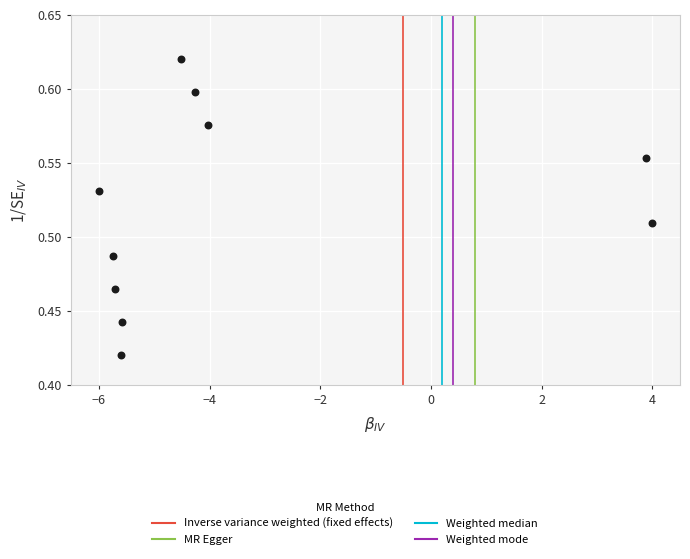

What is the average X value?

-3.4